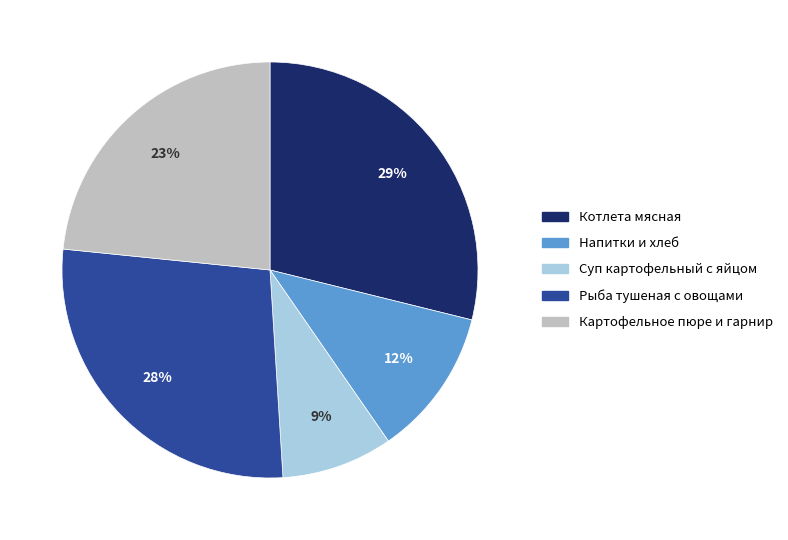

To the nearest percent, what is the average slice percentage?

20%